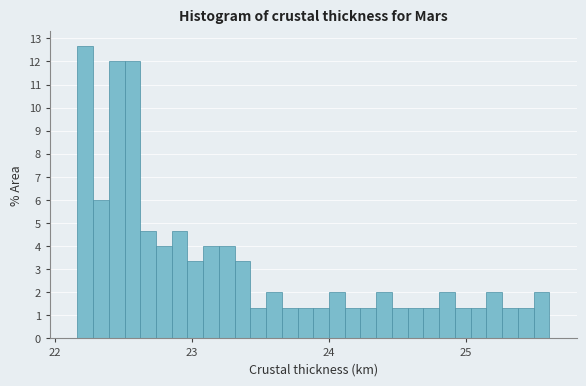

Around what value on the x-axis is the tallest bar? Give the approximate position of its centre, as read against the axis.

22.2